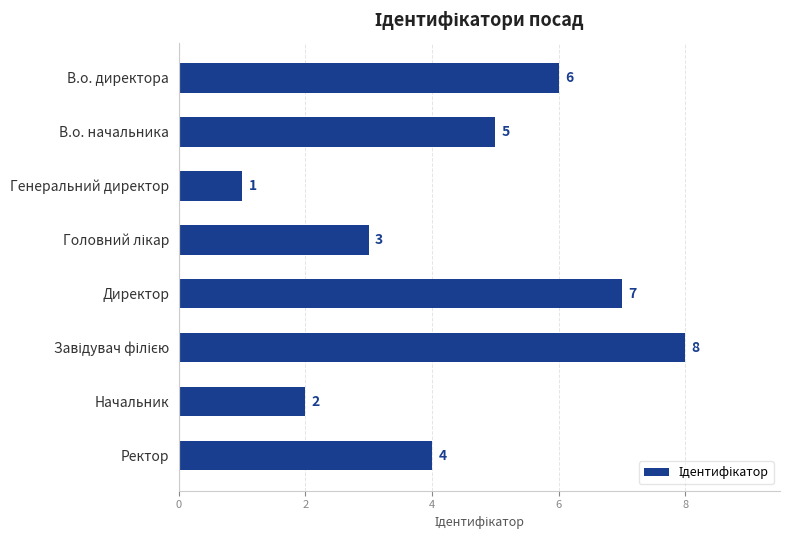

What is the greatest value displayed?

8